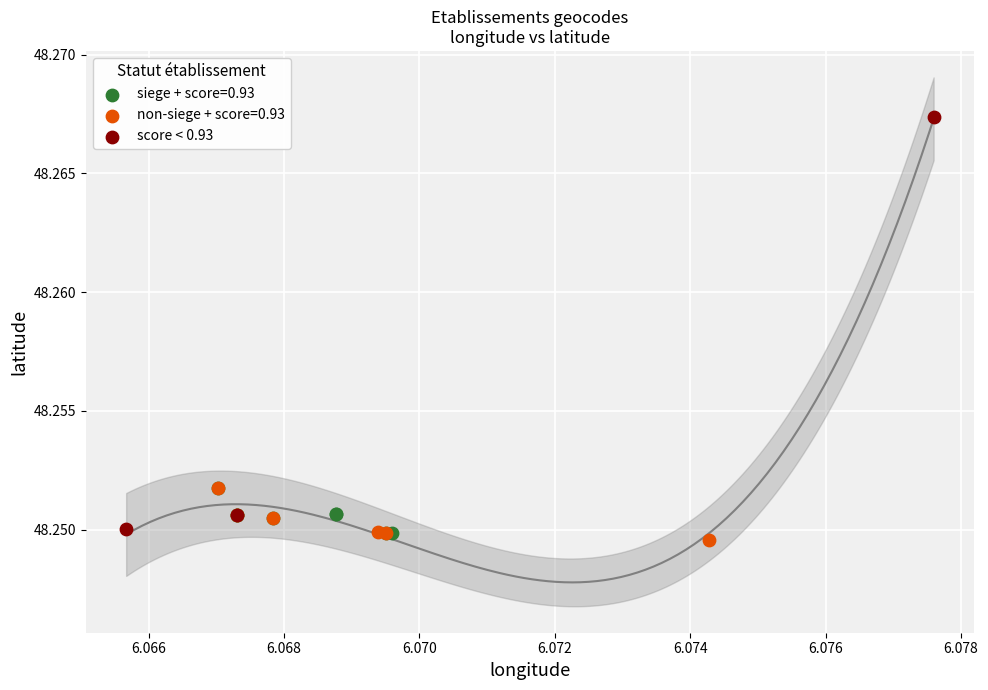

Which series has the widest spread of Y values?

score < 0.93